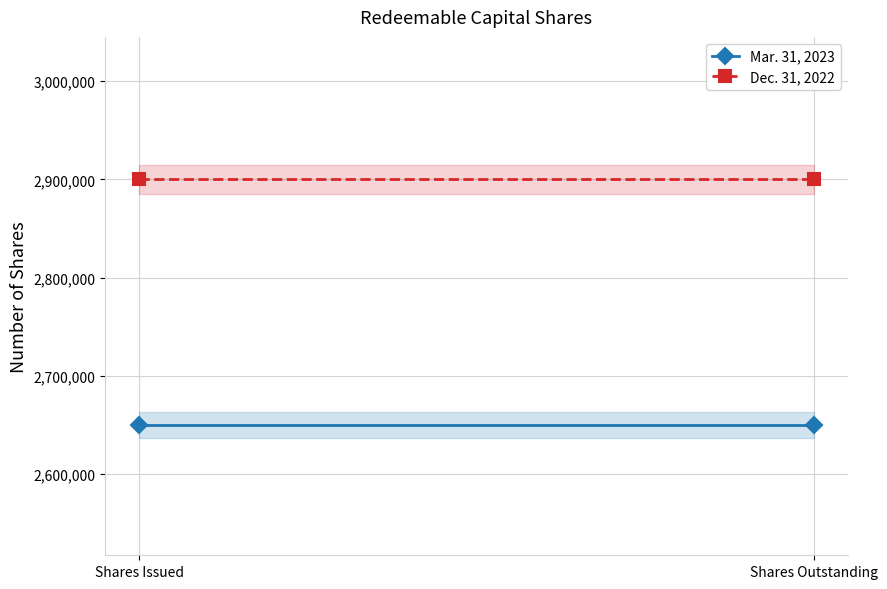

What position from the right is Shares Outstanding?

1